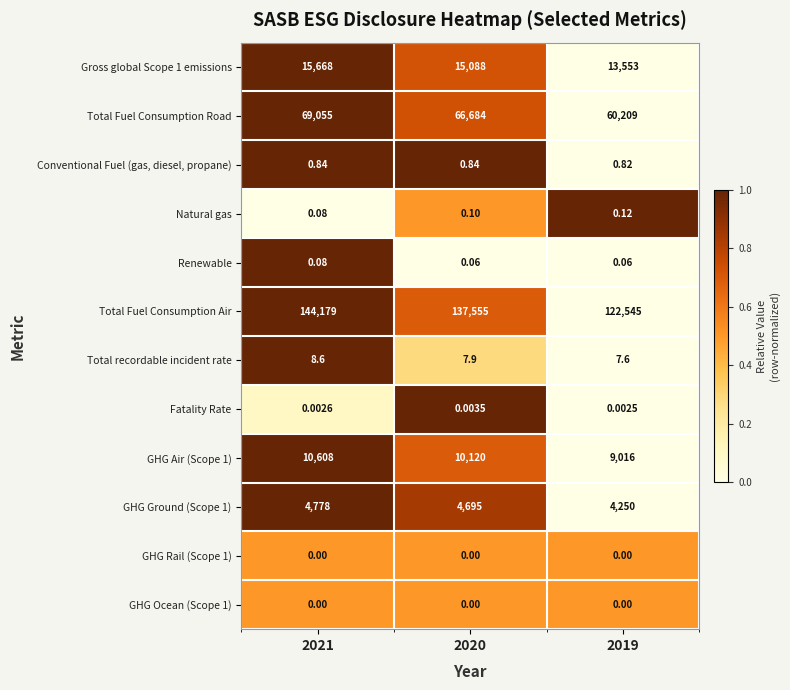

How many categories are shown in the chart?

3